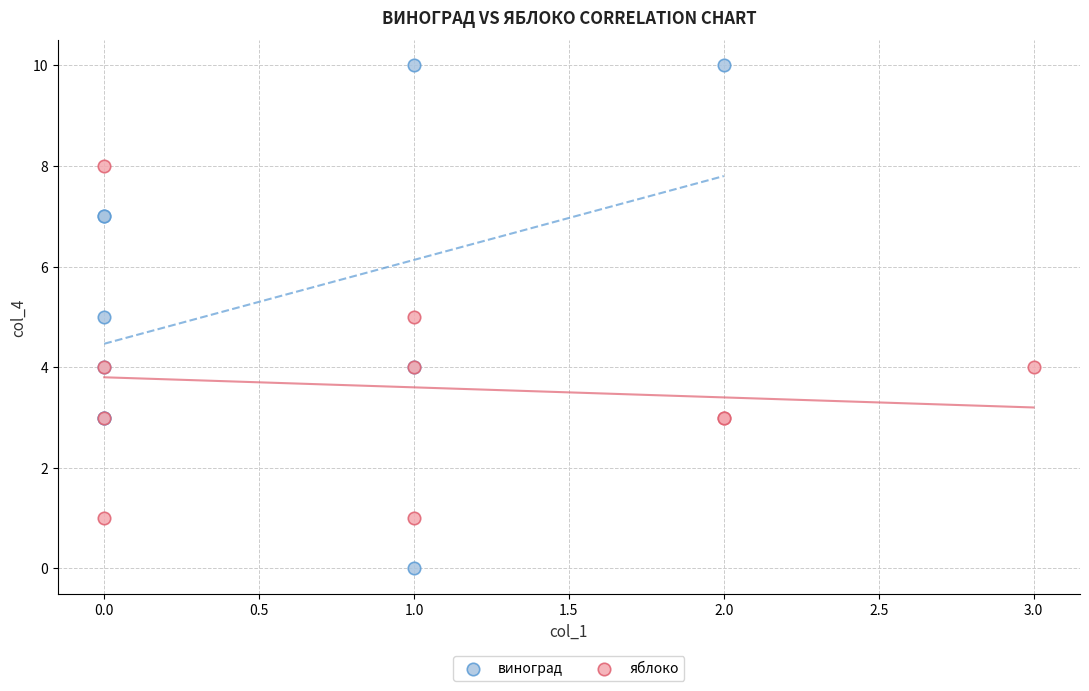

Which series reaches the minimum Y coordinate?

виноград